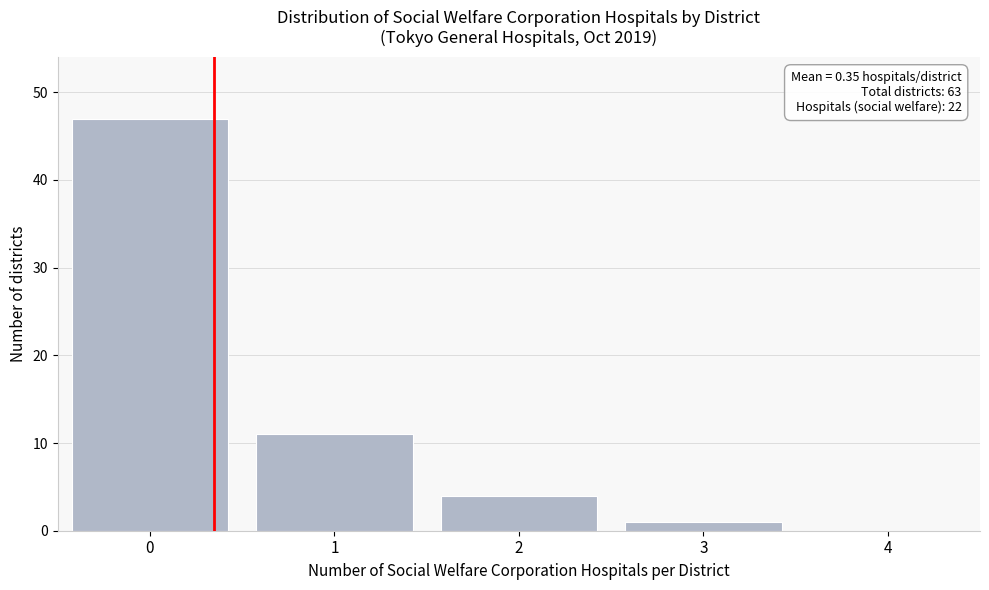

Which range on the x-axis has the tallest bar?

-0.5 to 0.5